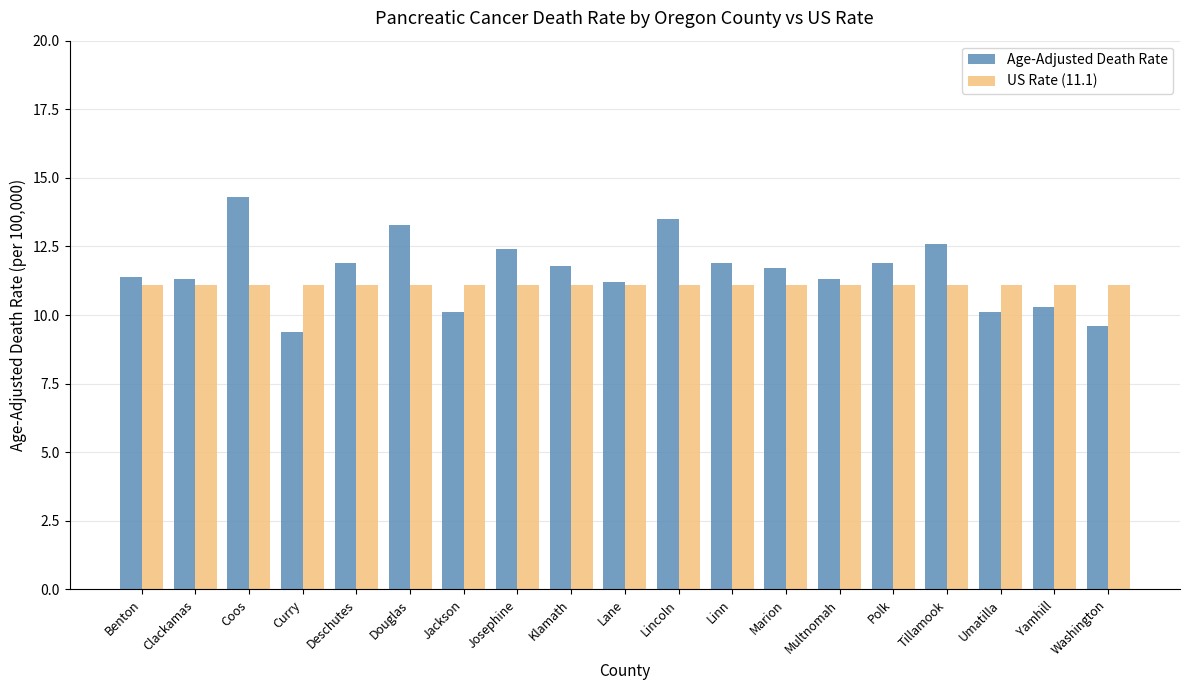

What is the label of the 10th bar from the left?

Lane